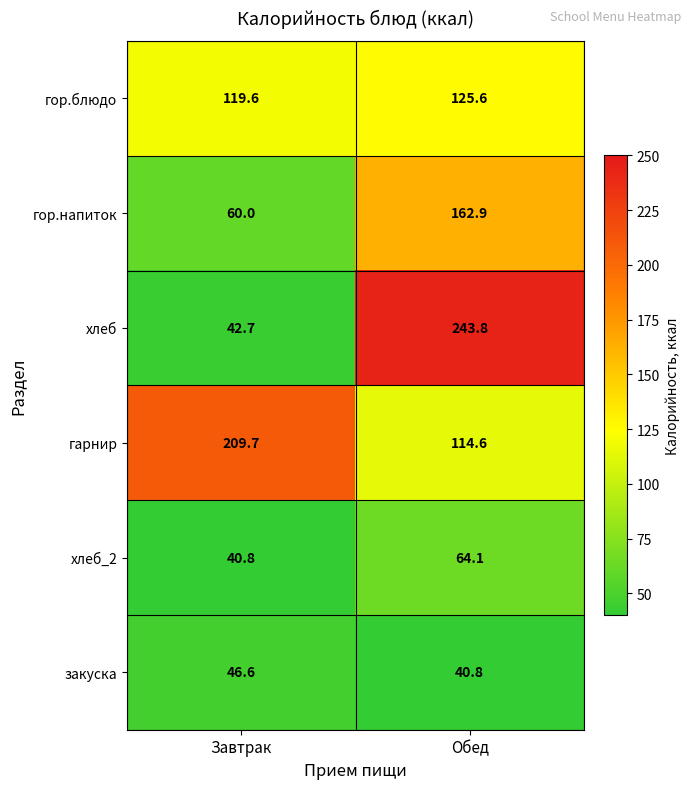

At which category does the chart reach its peak across all series?

Обед